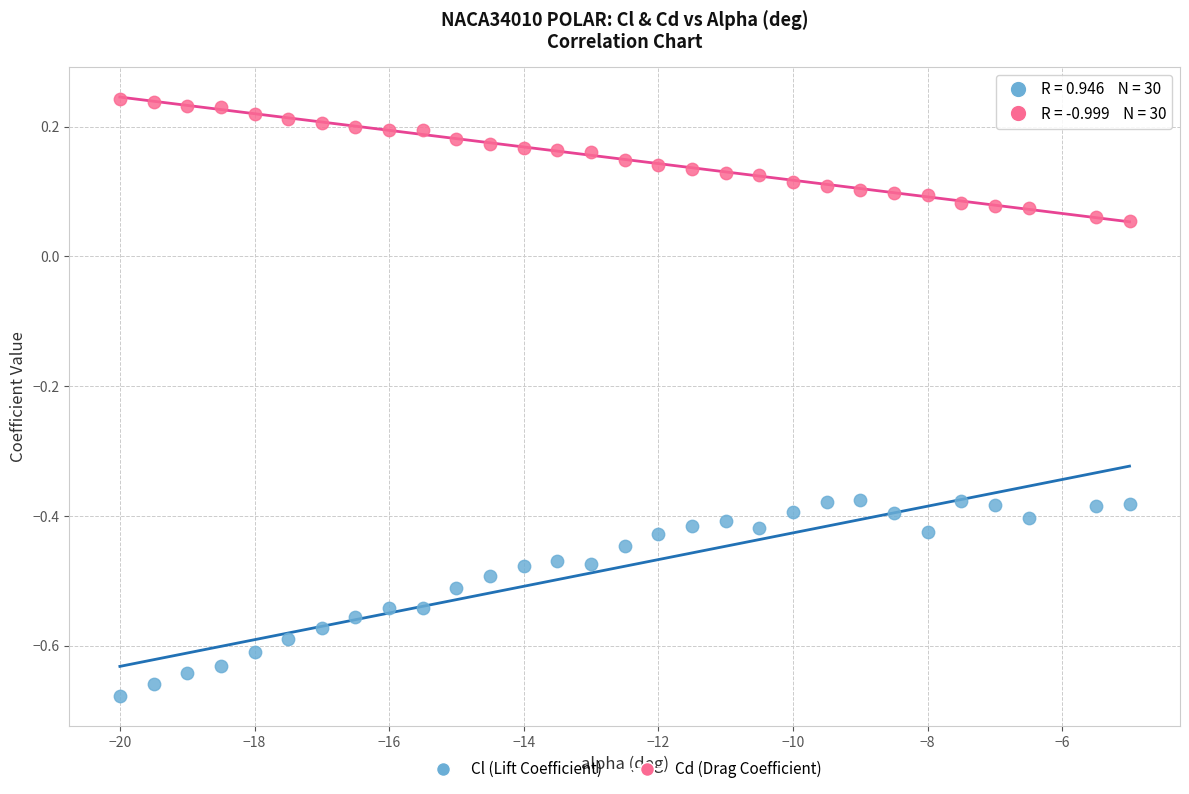

What are all the series names shown in the legend?

Cl (Lift Coefficient), Cd (Drag Coefficient)